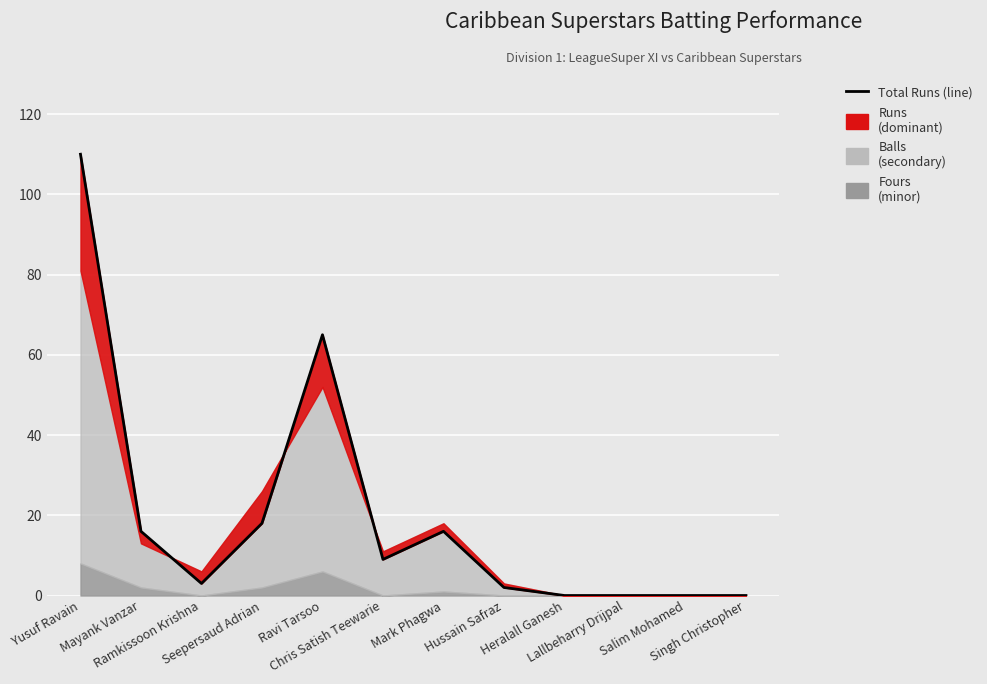

Reading left to right, transcribe all the data shown in this chart.

Yusuf Ravain=110	Mayank Vanzar=16	Ramkissoon Krishna=3	Seepersaud Adrian=18	Ravi Tarsoo=65	Chris Satish Teewarie=9	Mark Phagwa=16	Hussain Safraz=2	Heralall Ganesh=0	Lallbeharry Drijpal=0	Salim Mohamed=0	Singh Christopher=0